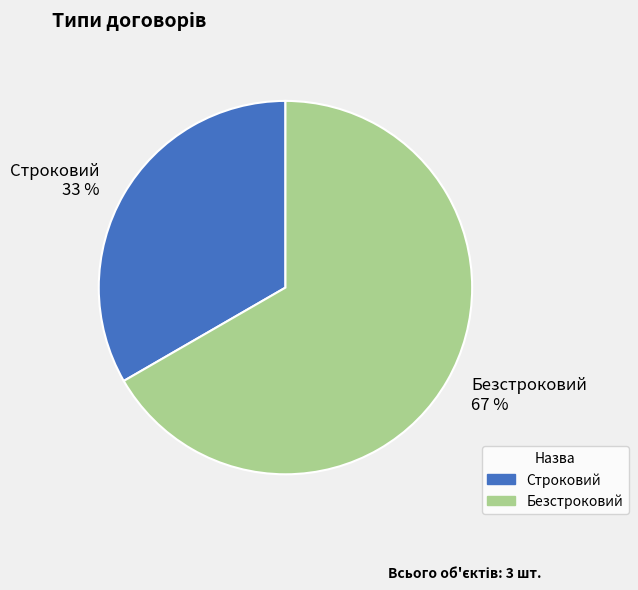

Which slice is the largest?

Безстроковий